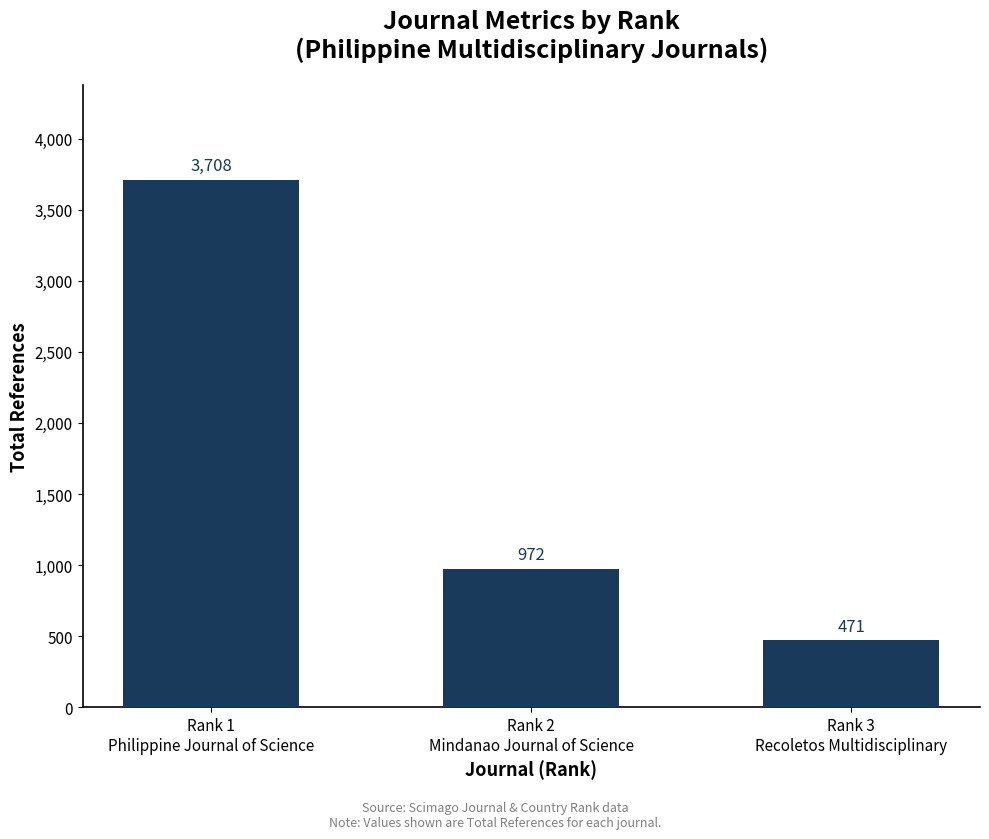

How many values are between 471 and 3708?

3